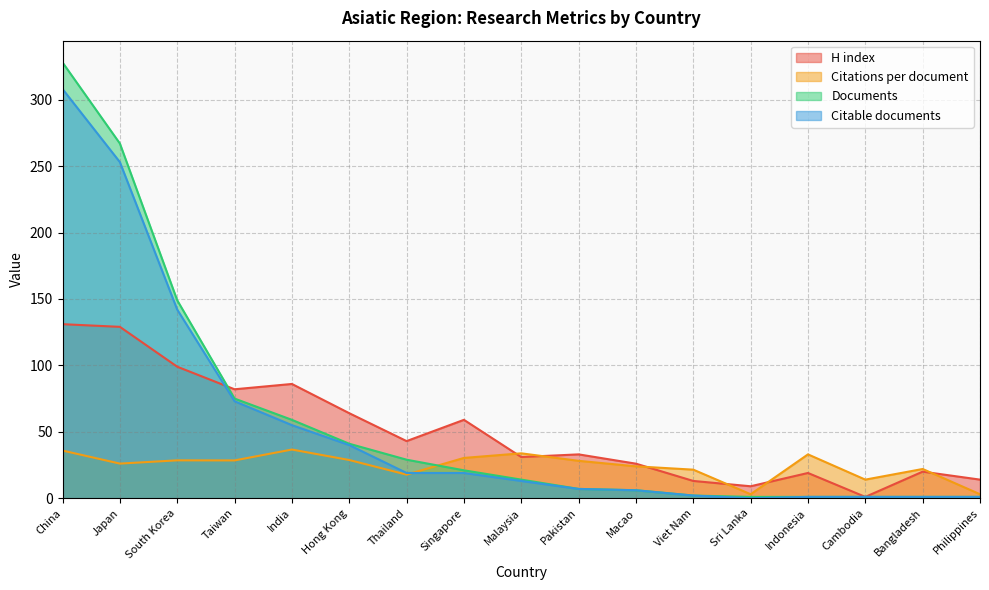

Between which two adjacent categories do Documents and H index first intersect?

South Korea and Taiwan